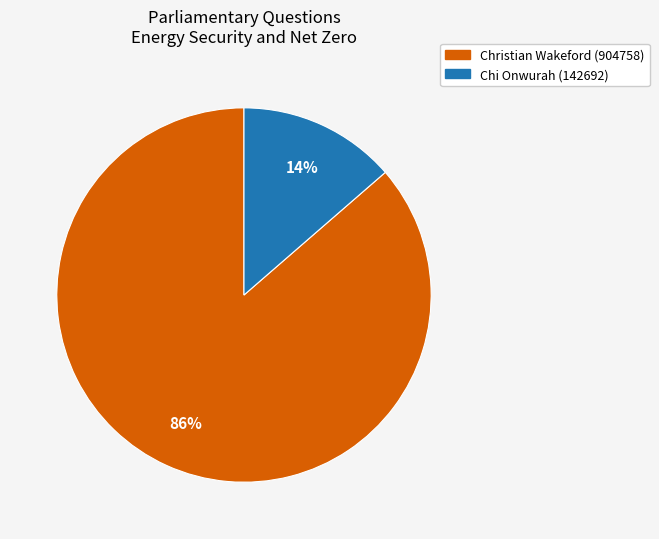

How many segments does this pie chart have?

2